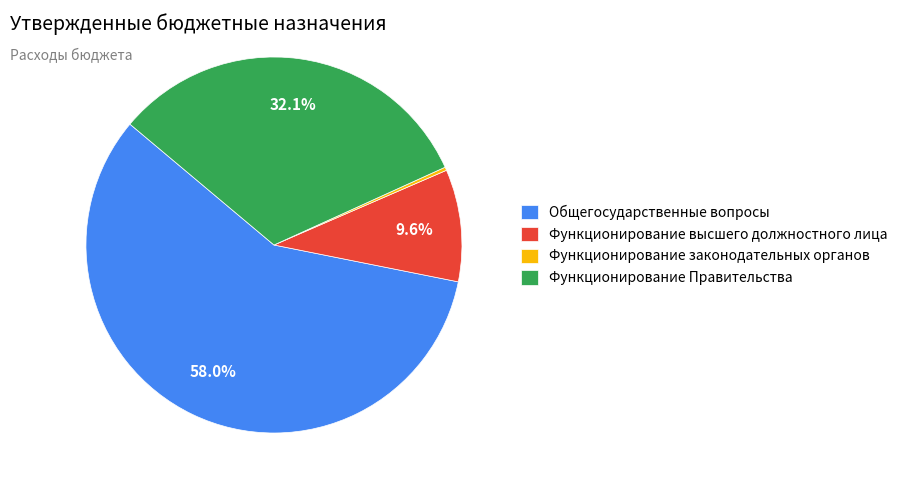

What is the majority slice?

Общегосударственные вопросы